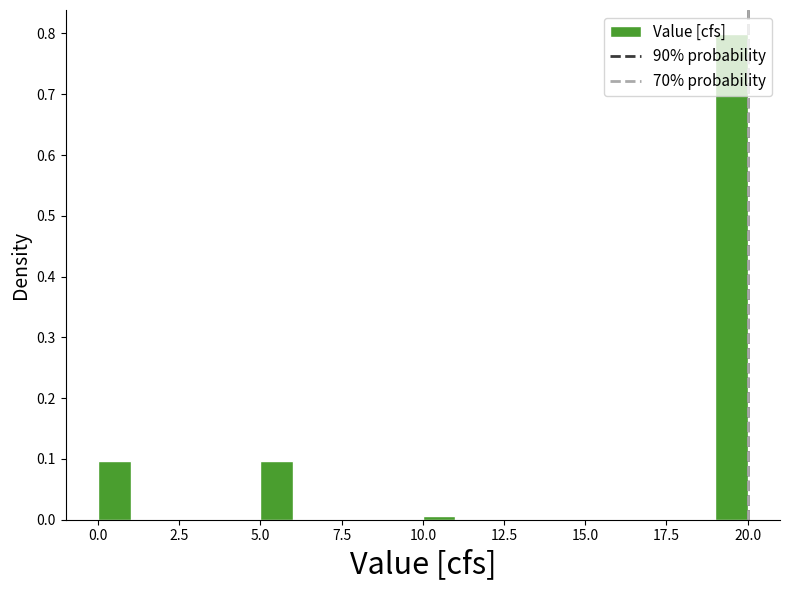

Read against the x-axis, roughly where is the centre of the tallest bar?

19.5